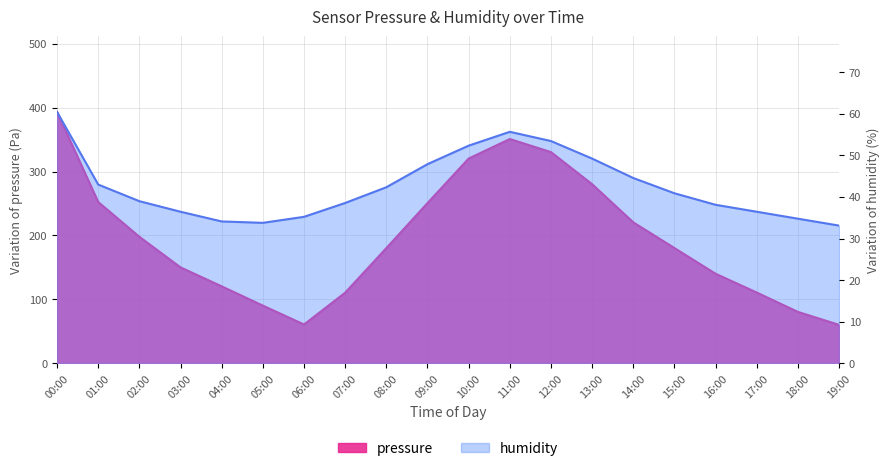

What is the total value across all series at 14:00?

265.1